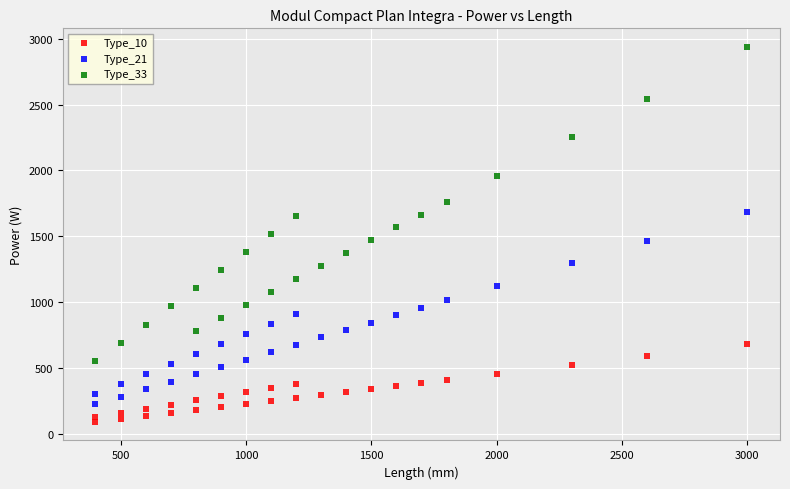

Which series contains the lowest Y value?

Type_10